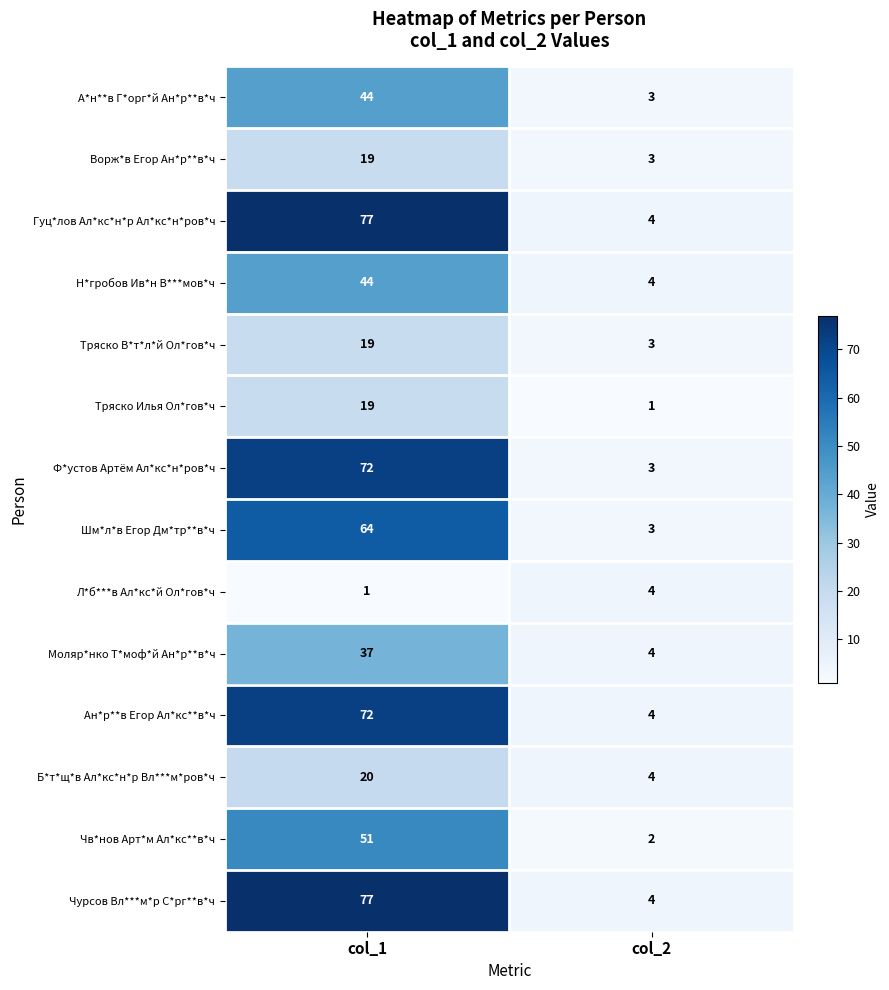

What is the total value across all series at col_1?

616